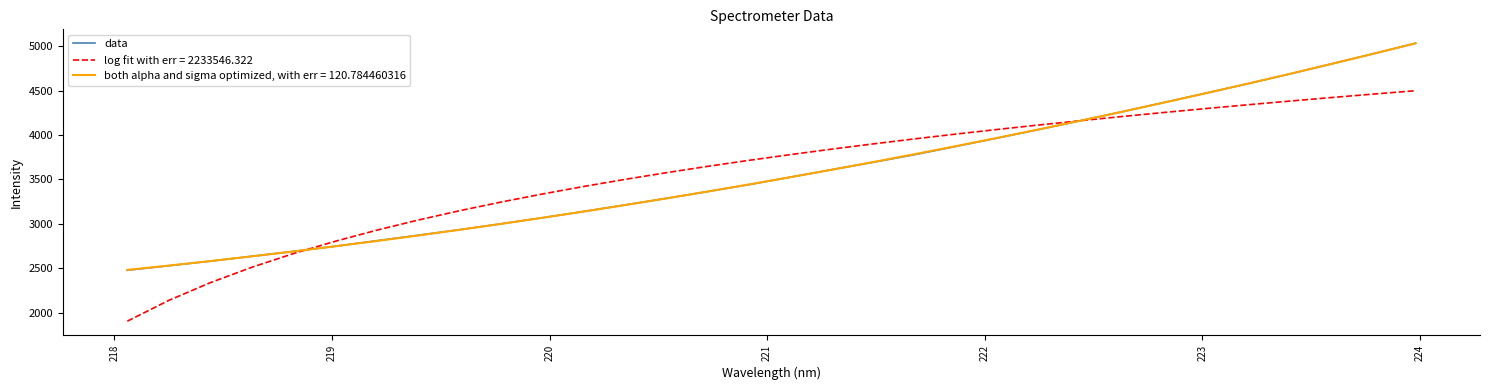

Which series has the widest spread of values?

log fit with err = 2233546.322